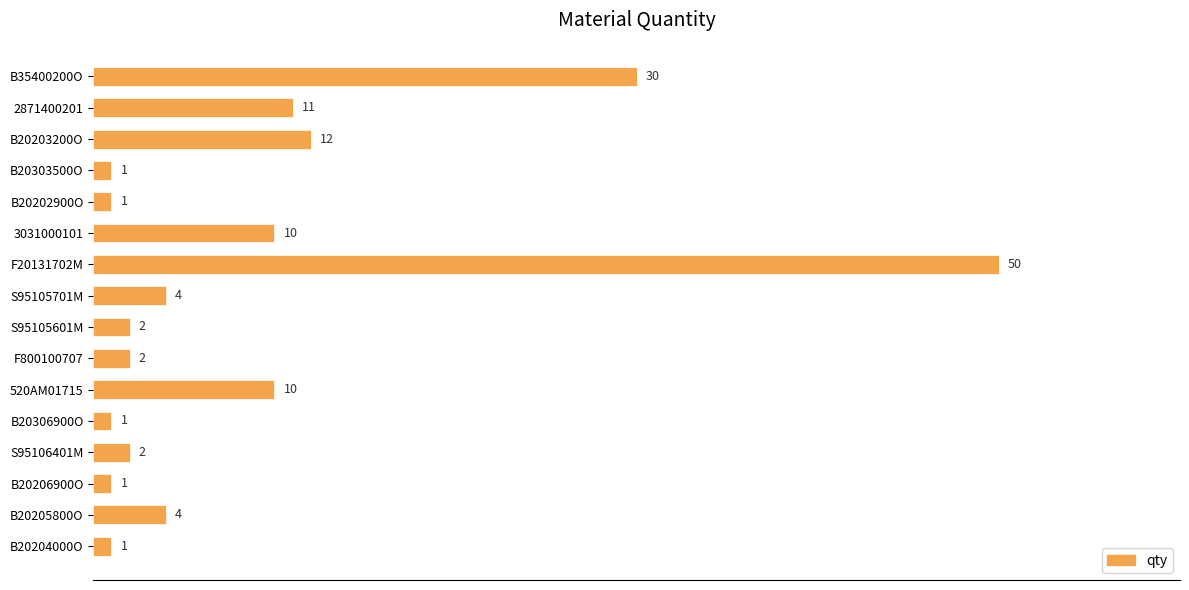

Reading bottom to top, transcribe all the data shown in this chart.

1	4	1	2	1	10	2	2	4	50	10	1	1	12	11	30